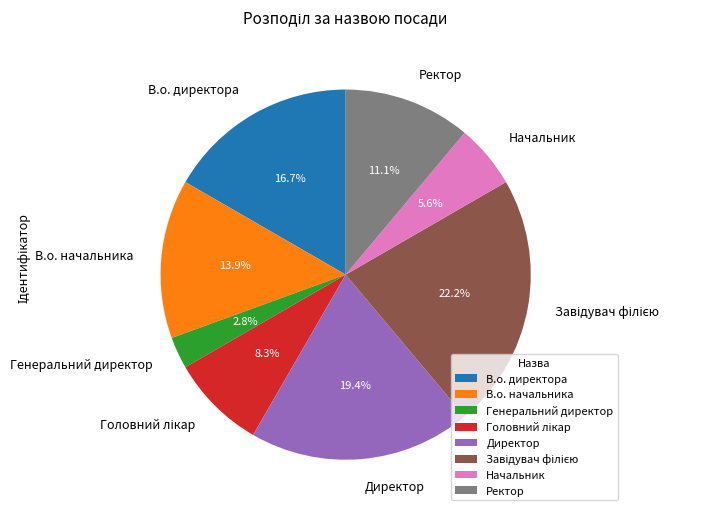

Which slice is the smallest?

Генеральний директор